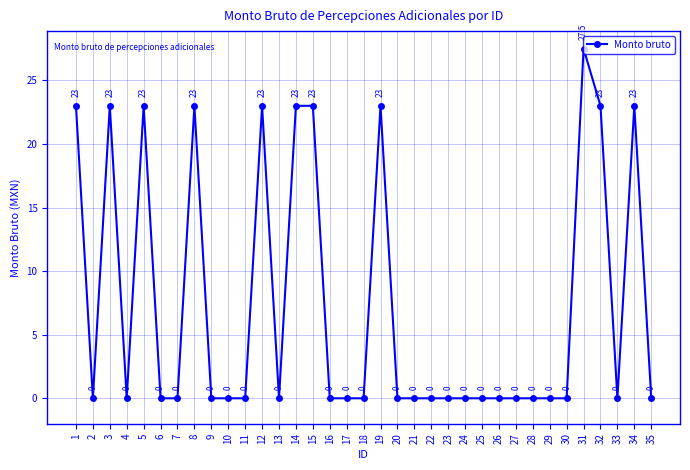

What is the change in value from 3 to 31?

+4.5